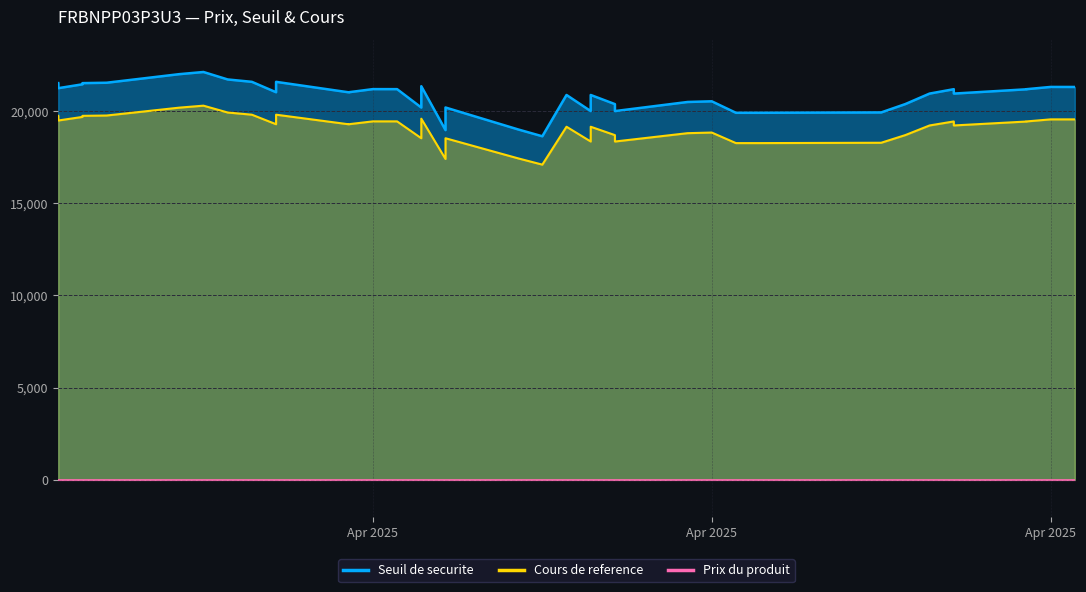

What is the sum of the Seuil de securite values at 2025-04-03 and 2025-03-31?

41202.0